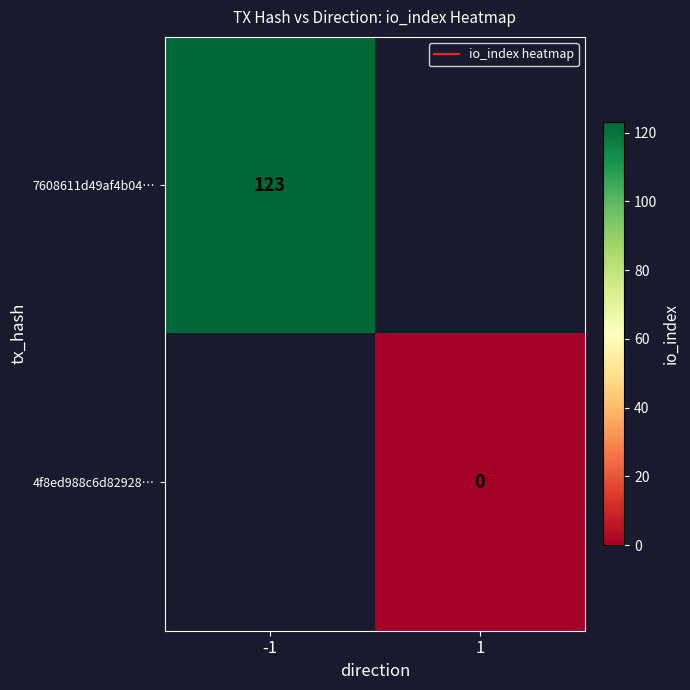

At how many categories does at least one series exceed 10?

1